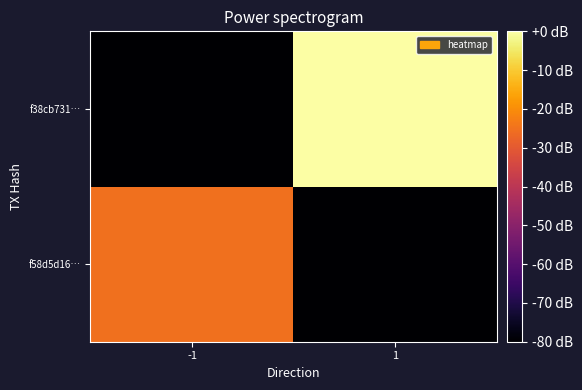

How many data points does each series have?

2